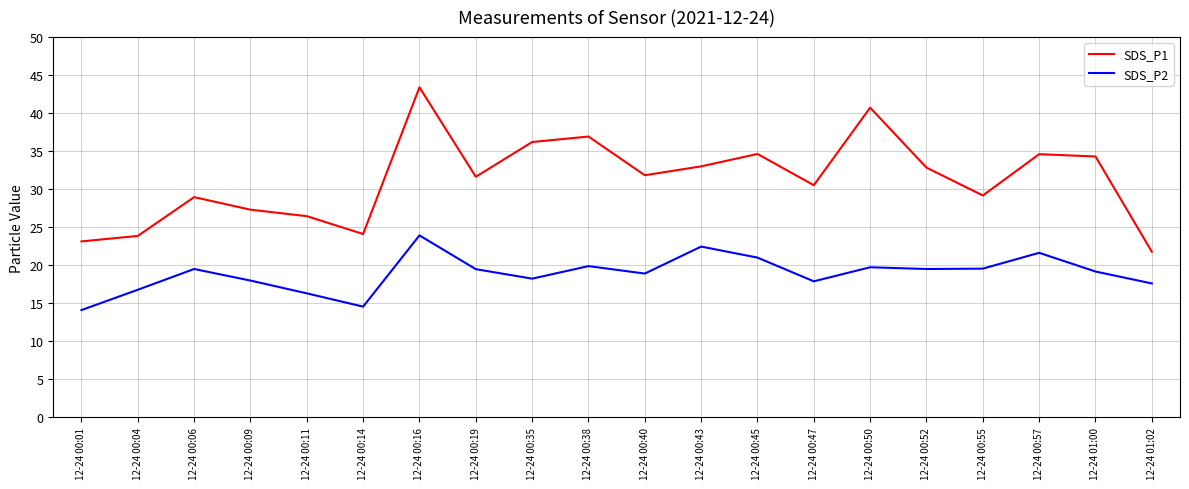

In SDS_P2, how many points are higher than both neighbors (excluding endpoints)?

6